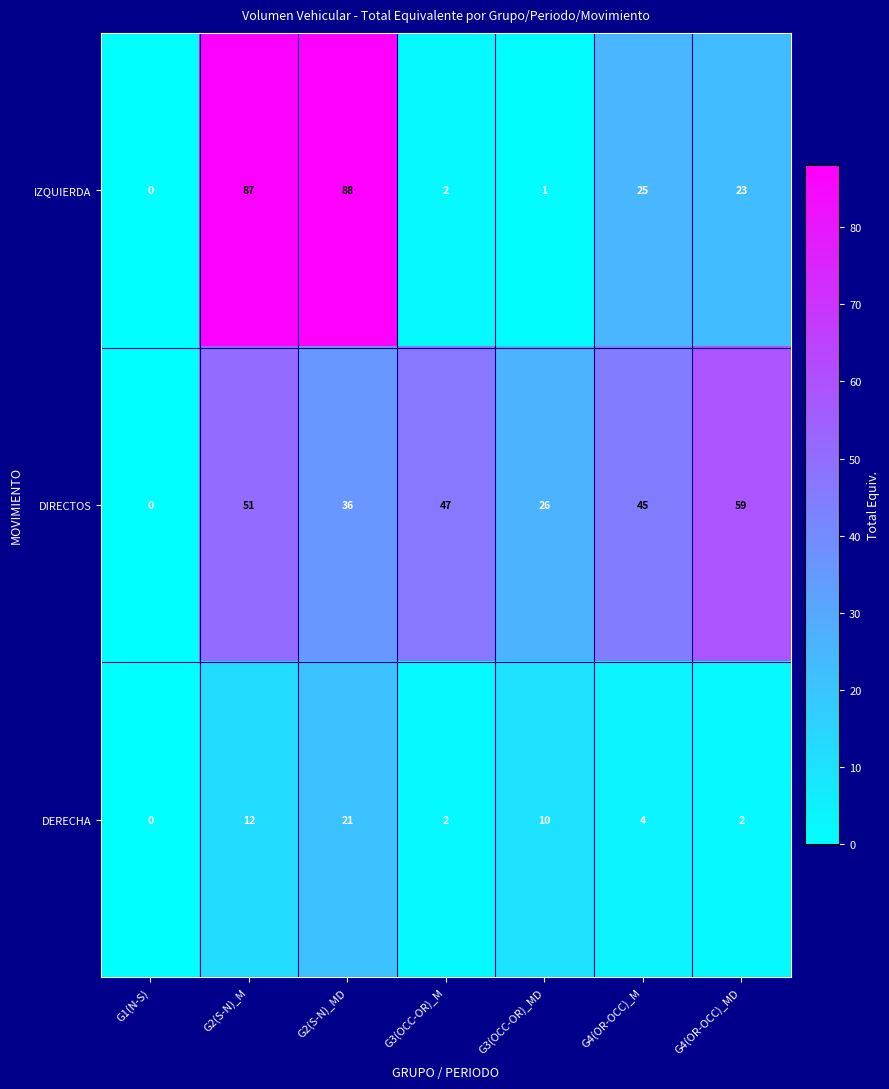

Reading right to left, transcribe all the data shown in this chart.

IZQUIERDA: G4(OR-OCC)_MD=23	G4(OR-OCC)_M=25	G3(OCC-OR)_MD=1	G3(OCC-OR)_M=2	G2(S-N)_MD=88	G2(S-N)_M=87	G1(N-S)=0
DIRECTOS: G4(OR-OCC)_MD=59	G4(OR-OCC)_M=45	G3(OCC-OR)_MD=26	G3(OCC-OR)_M=47	G2(S-N)_MD=36	G2(S-N)_M=51	G1(N-S)=0
DERECHA: G4(OR-OCC)_MD=2	G4(OR-OCC)_M=4	G3(OCC-OR)_MD=10	G3(OCC-OR)_M=2	G2(S-N)_MD=21	G2(S-N)_M=12	G1(N-S)=0